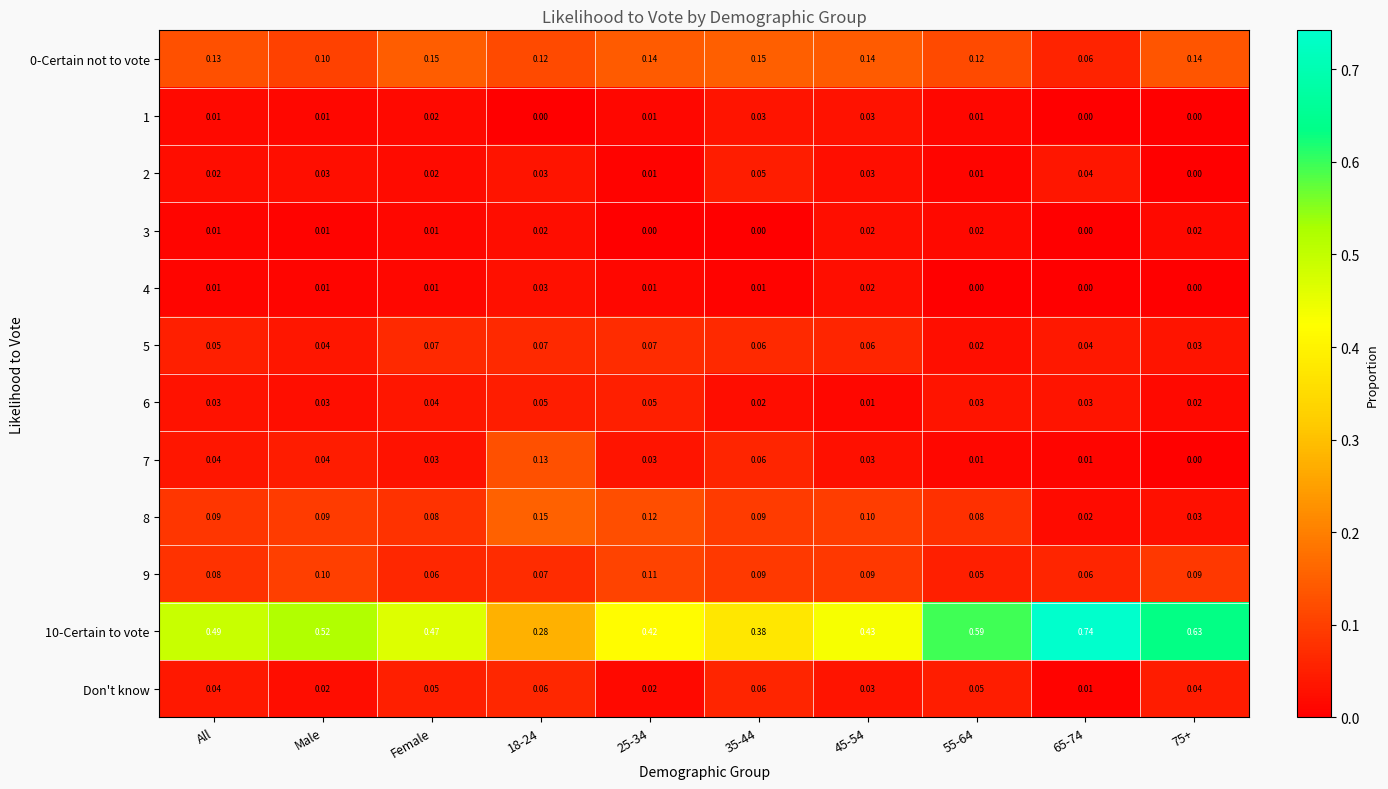

Which series has the largest range (max minus min)?

10-Certain to vote